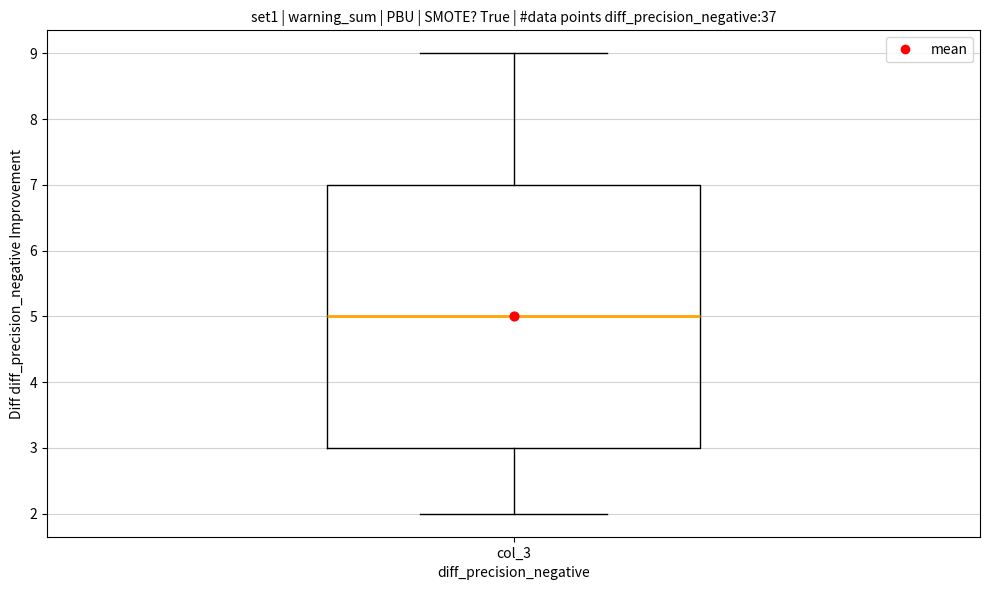

Read this box plot against the y-axis: the position of the median line, the range covered by the box, and the ends of both whiskers. The values are not printed on the chart, so give them approximately, as read against the axis.

median 5, box 3 to 7, whiskers 2 to 9